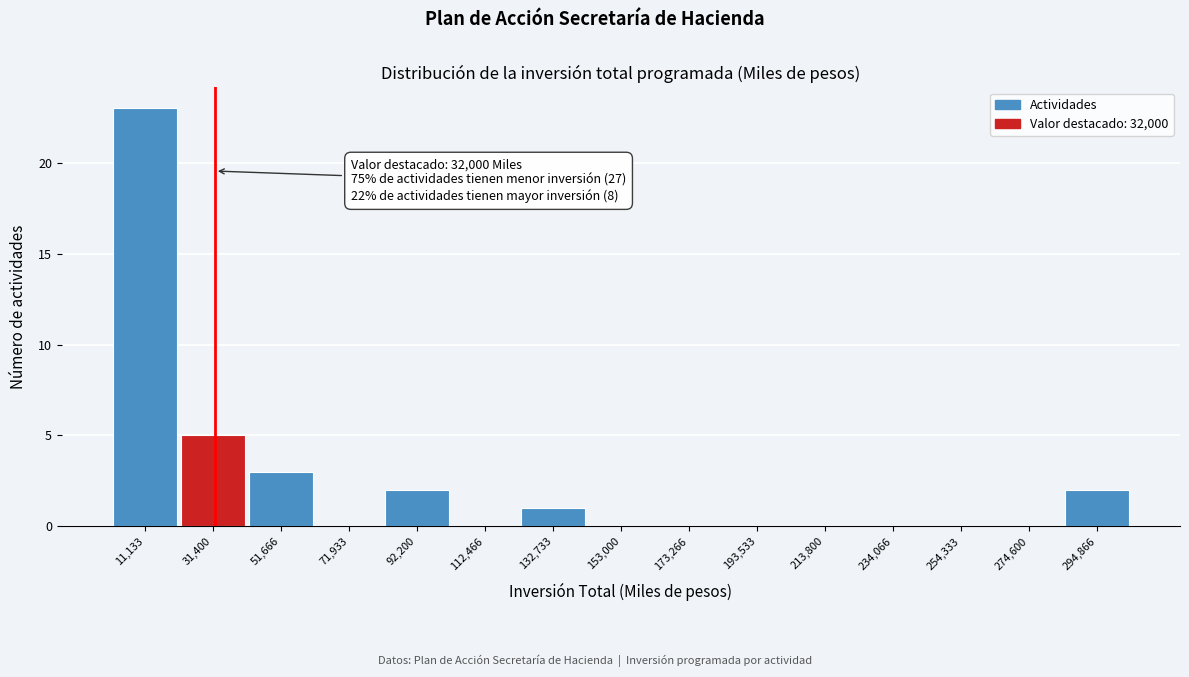

Over which range of the x-axis is the bar tallest?

0 to 20000